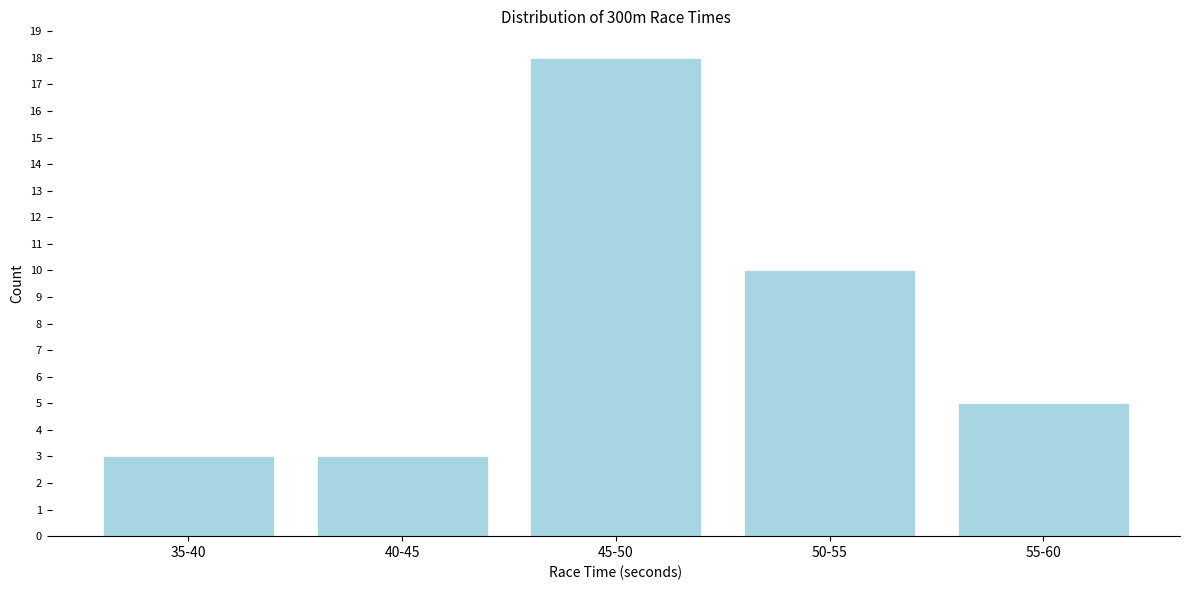

Reading left to right, transcribe all the data shown in this chart.

35-40=3	40-45=3	45-50=18	50-55=10	55-60=5